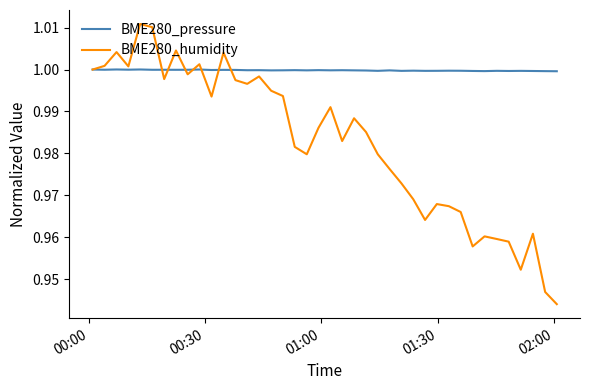

Which series has the largest range (max minus min)?

BME280_humidity